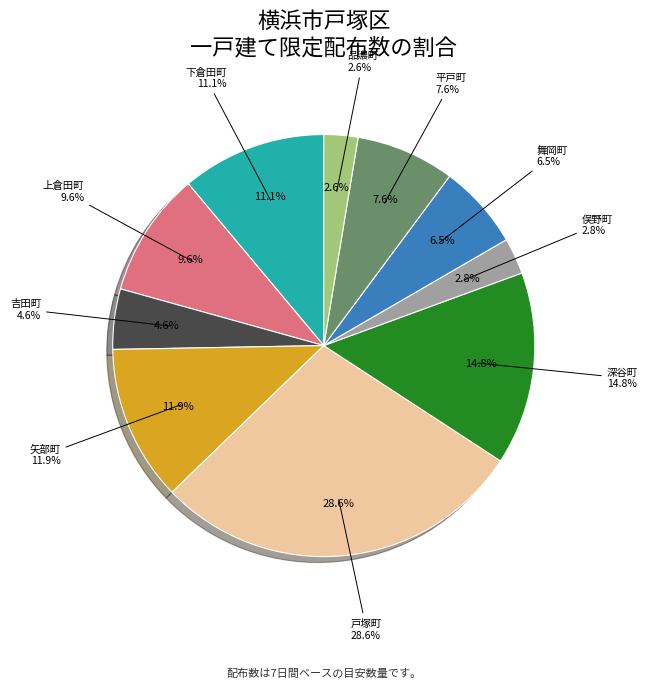

Count the number of slices in the pie.

10